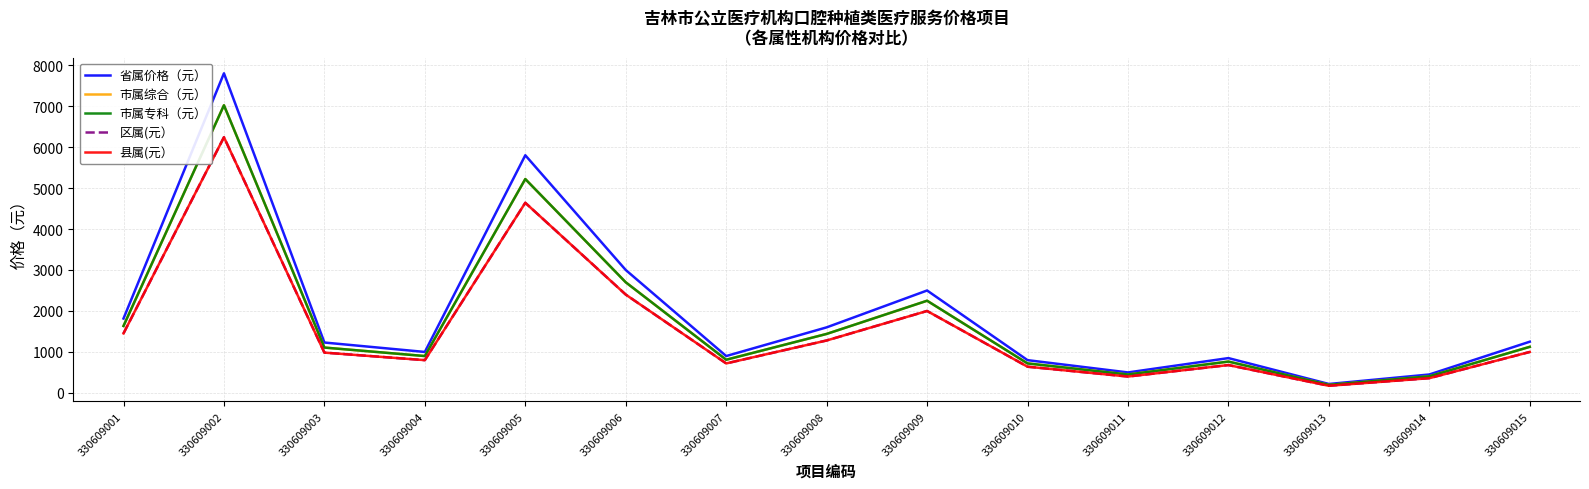

True or false: 县属(元） has a value of 1090.3 at 330609012.

False